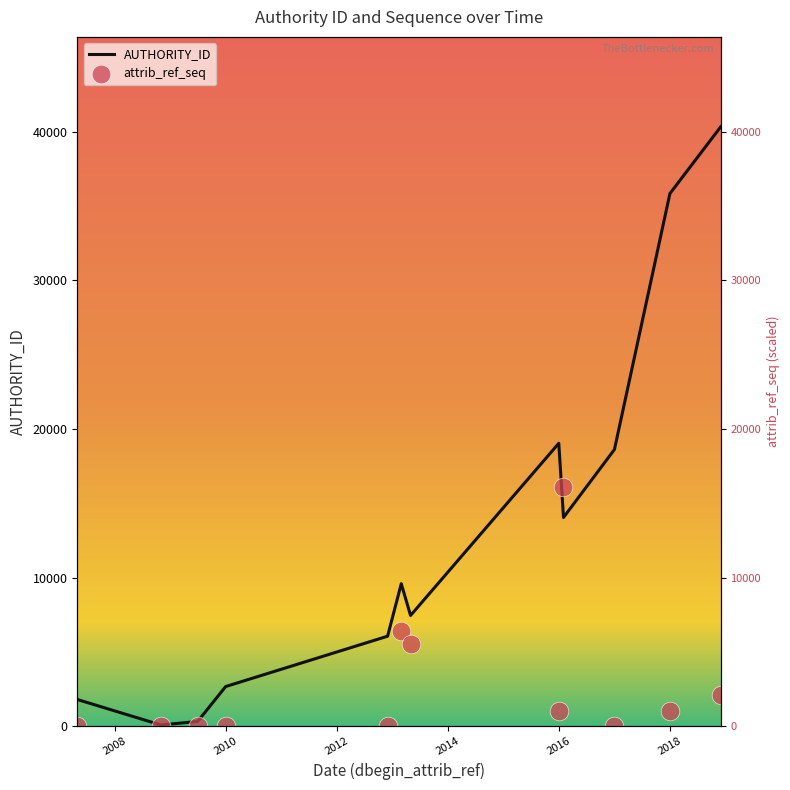

Which series contains the lowest Y value?

attrib_ref_seq